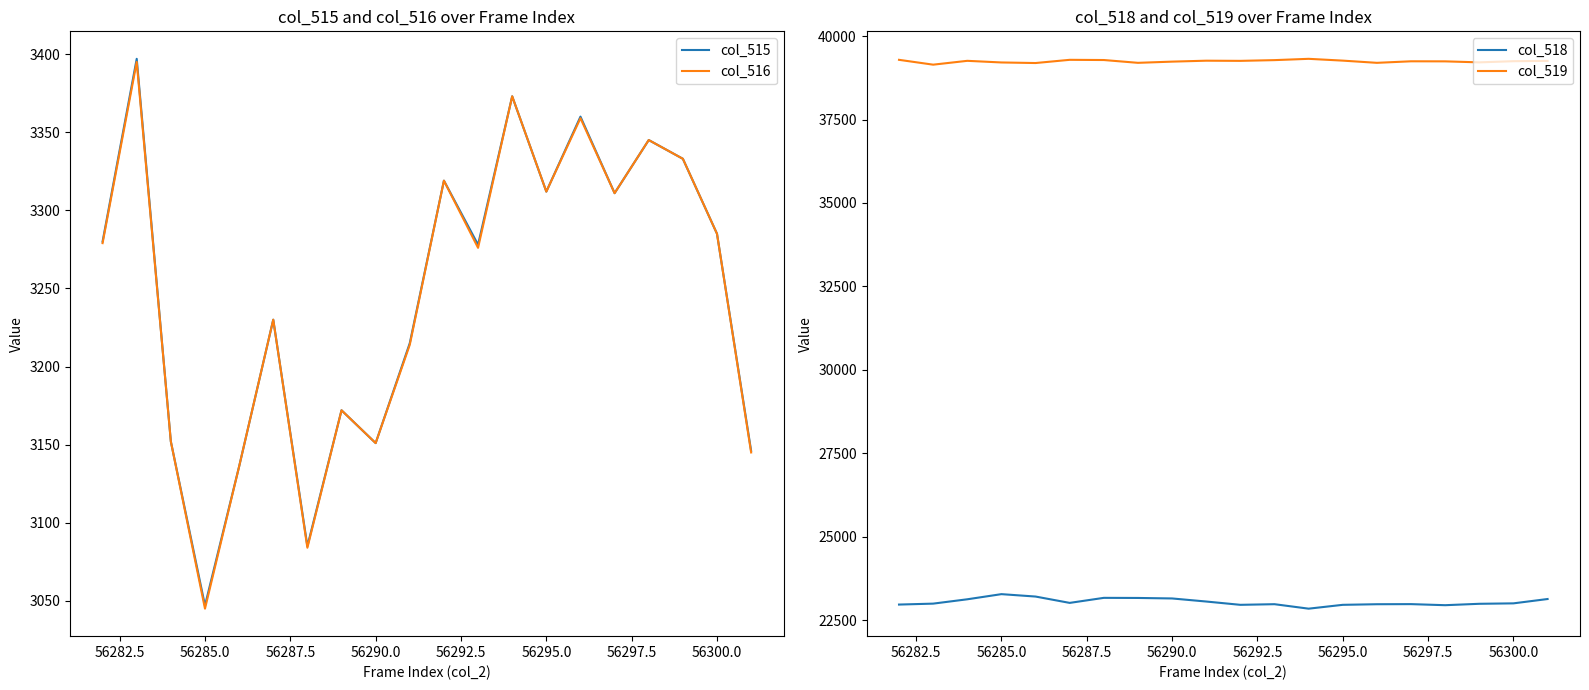

The value of col_516 at 56300.0 is 3285. True or false?

True